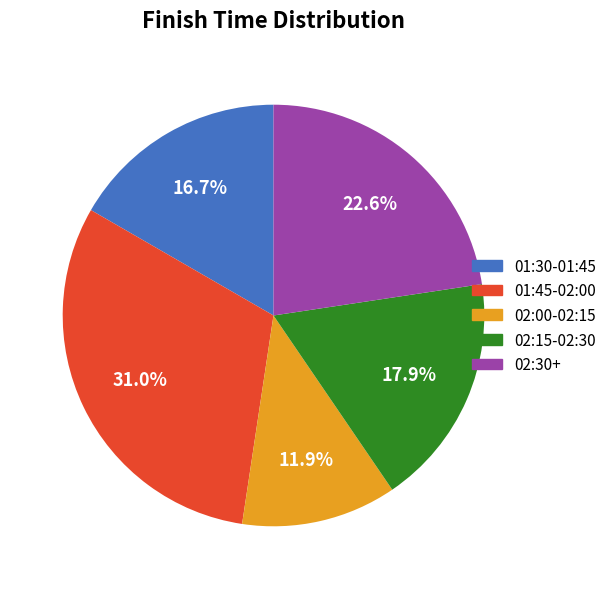

Rank the categories by value from highest to lowest.

01:45-02:00, 02:30+, 02:15-02:30, 01:30-01:45, 02:00-02:15